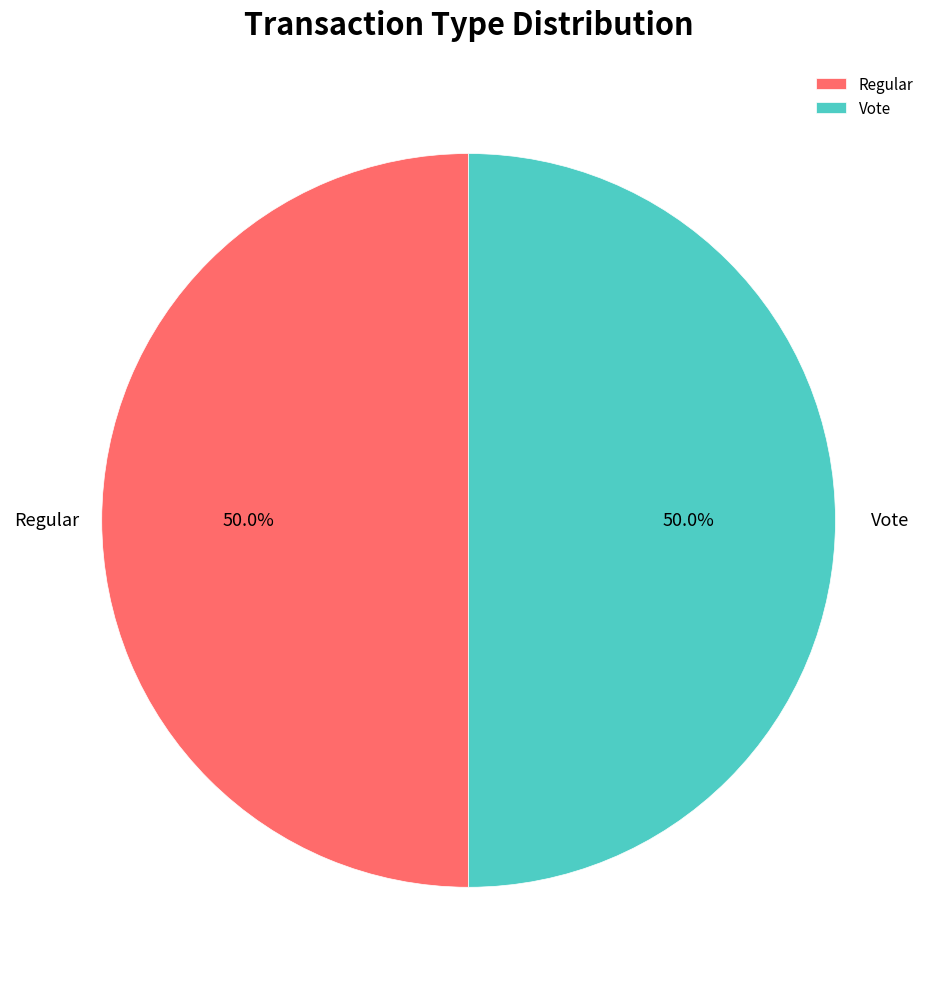

What percentage do Regular and Vote together represent?

100.0%